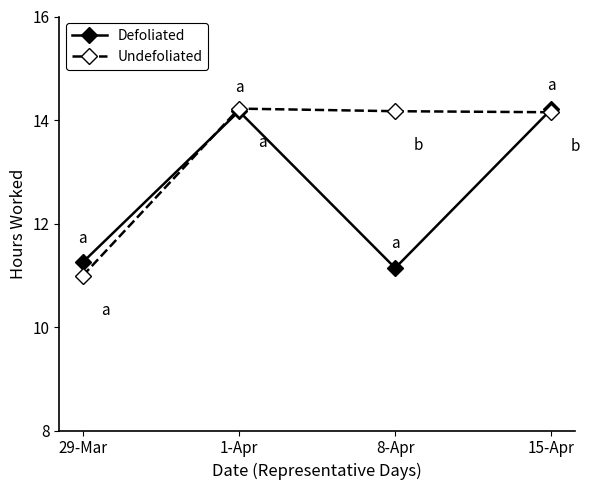

How many interior local peaks does the Undefoliated series have?

1